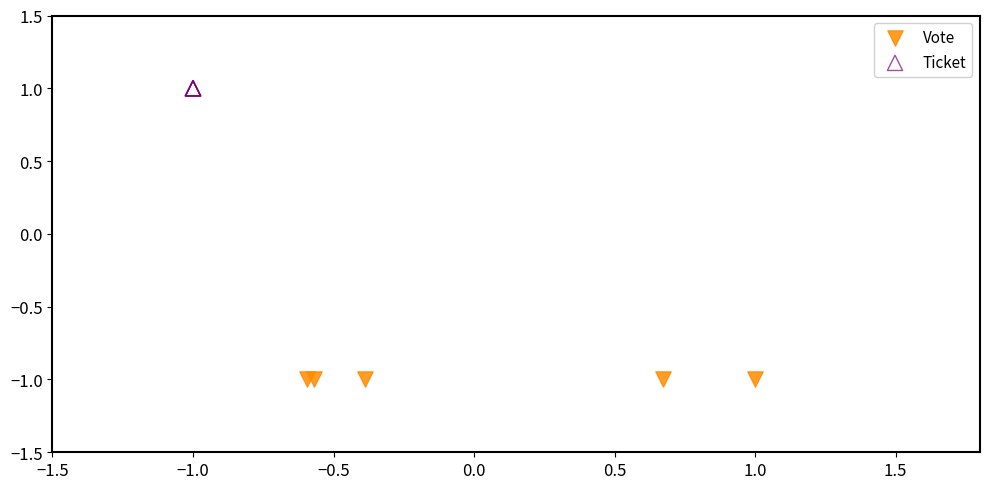

Which series reaches the maximum Y coordinate?

Ticket